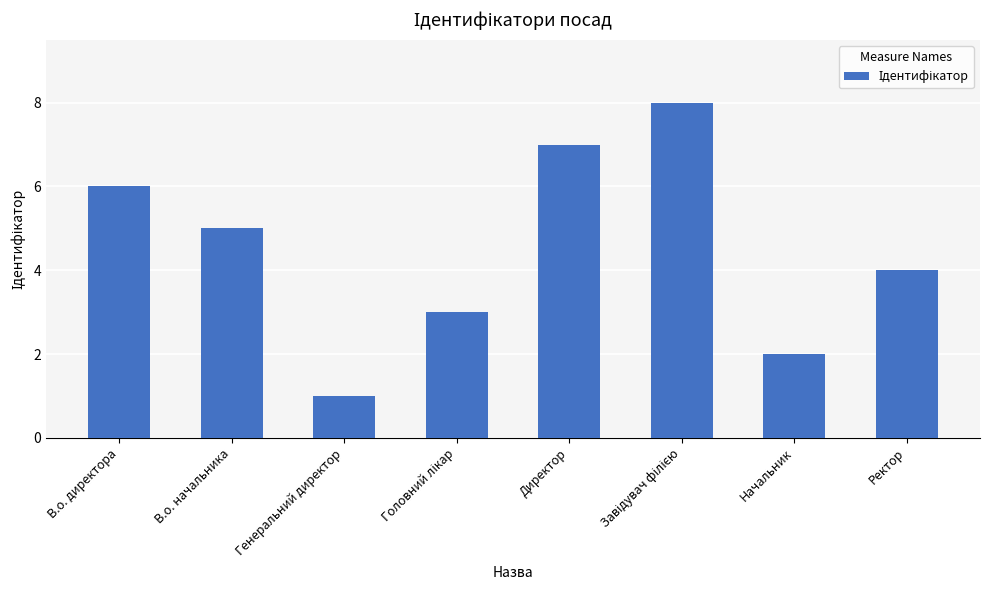

The chart shows a value of 2 at Начальник. True or false?

True